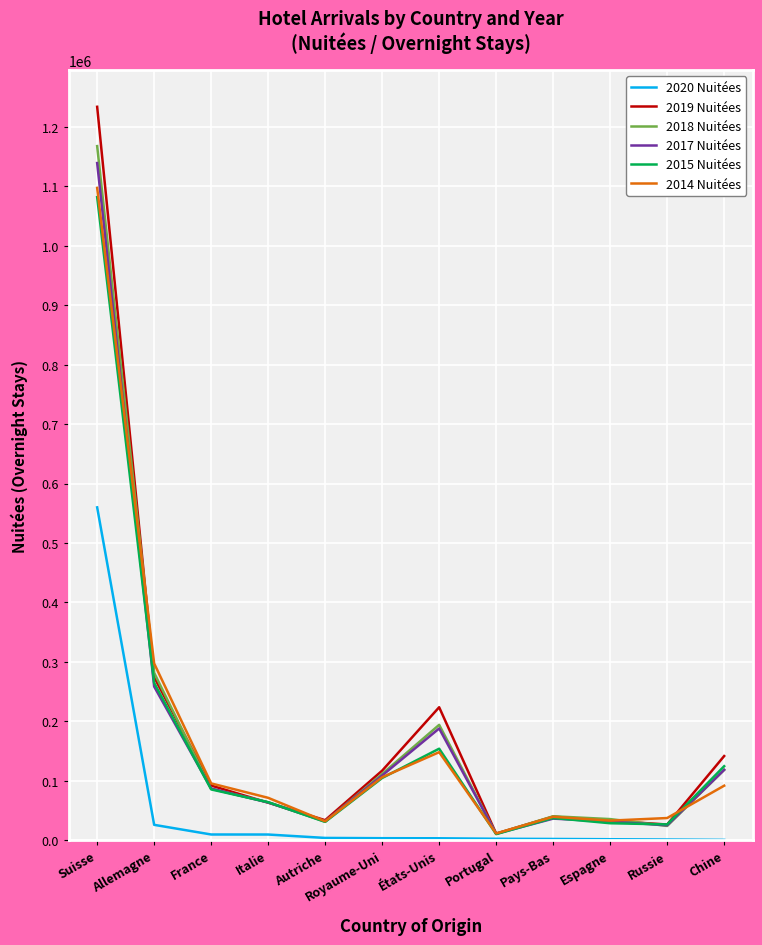

Which category has the highest value across all series?

Suisse